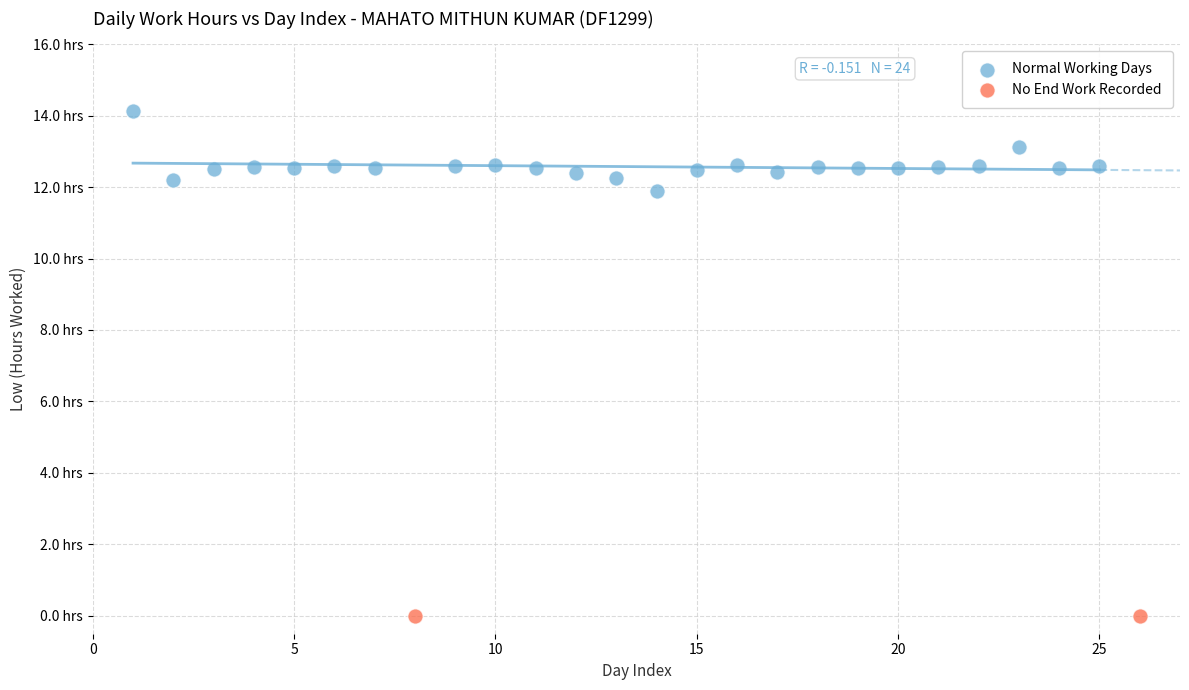

Which series contains the lowest Y value?

No End Work Recorded